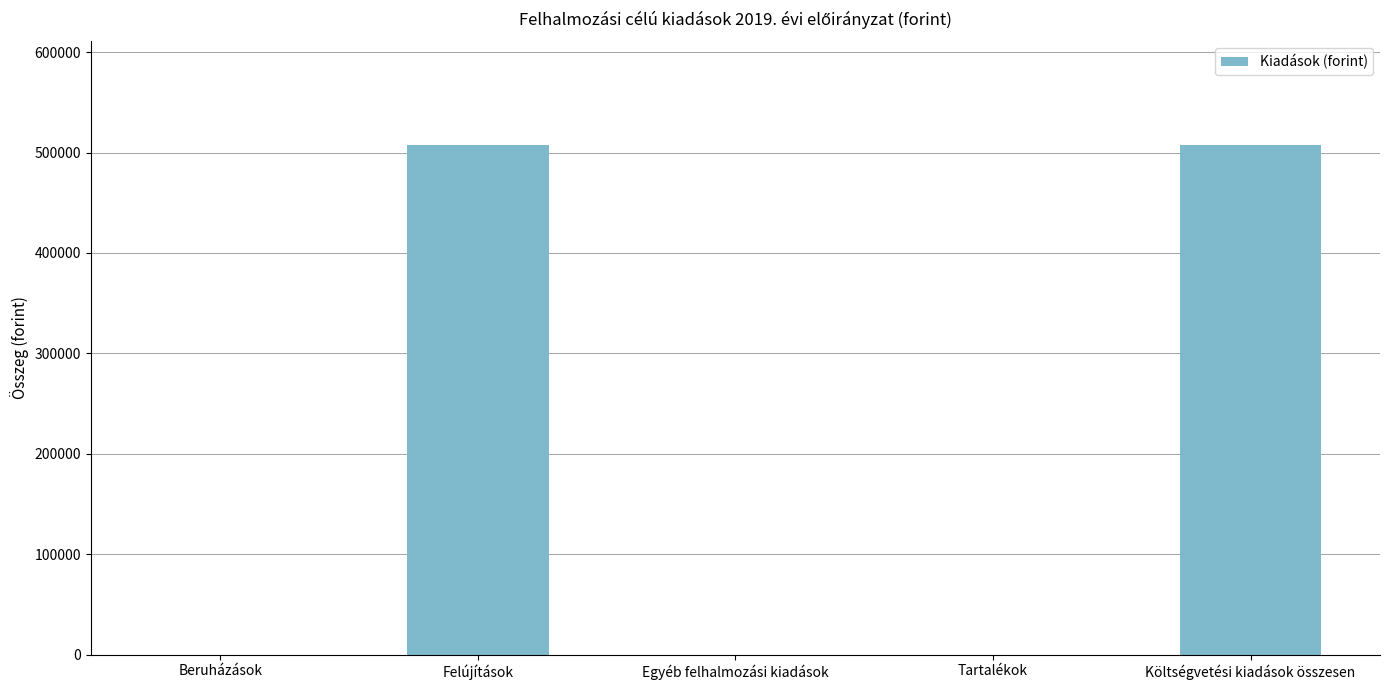

Which has a higher value, Tartalékok or Költségvetési kiadások összesen?

Költségvetési kiadások összesen